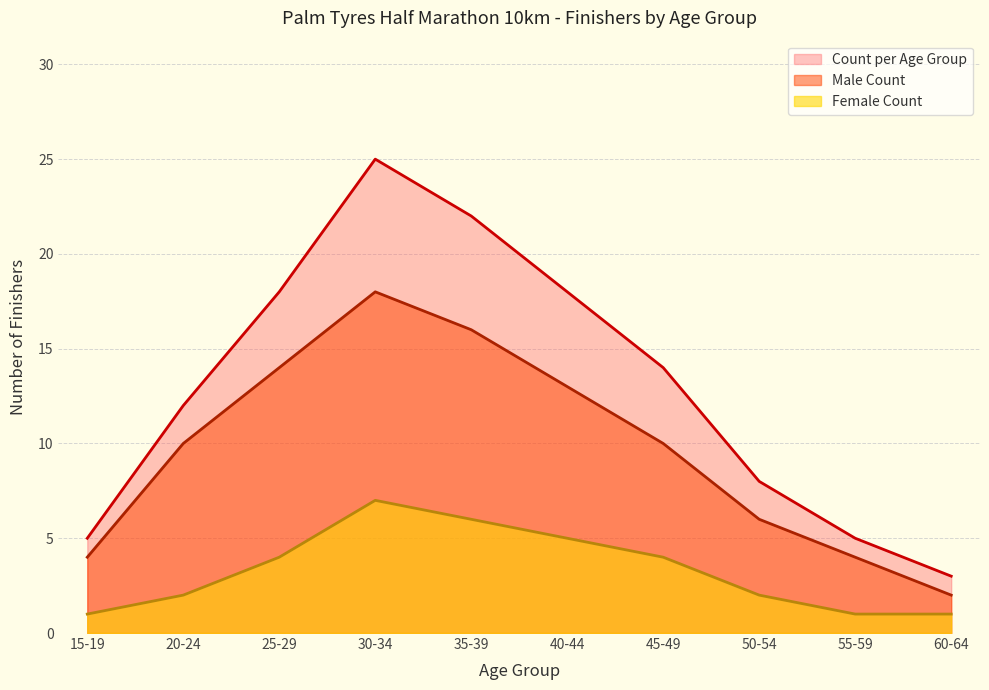

Which series changed the most between 35-39 and 40-44?

Count per Age Group